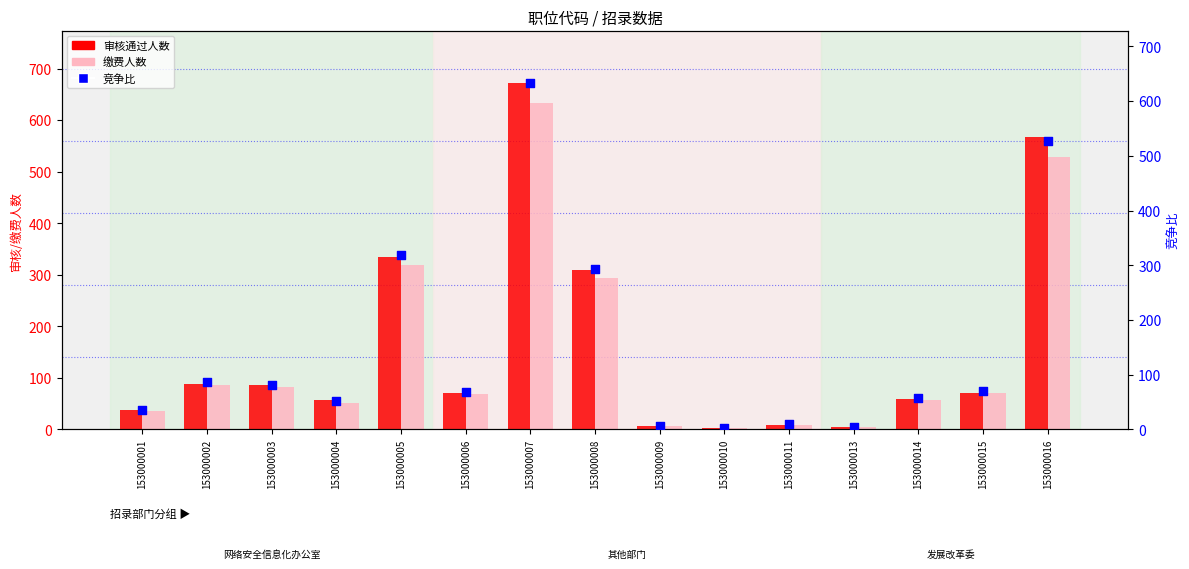

Which series contains the lowest Y value?

审核通过人数